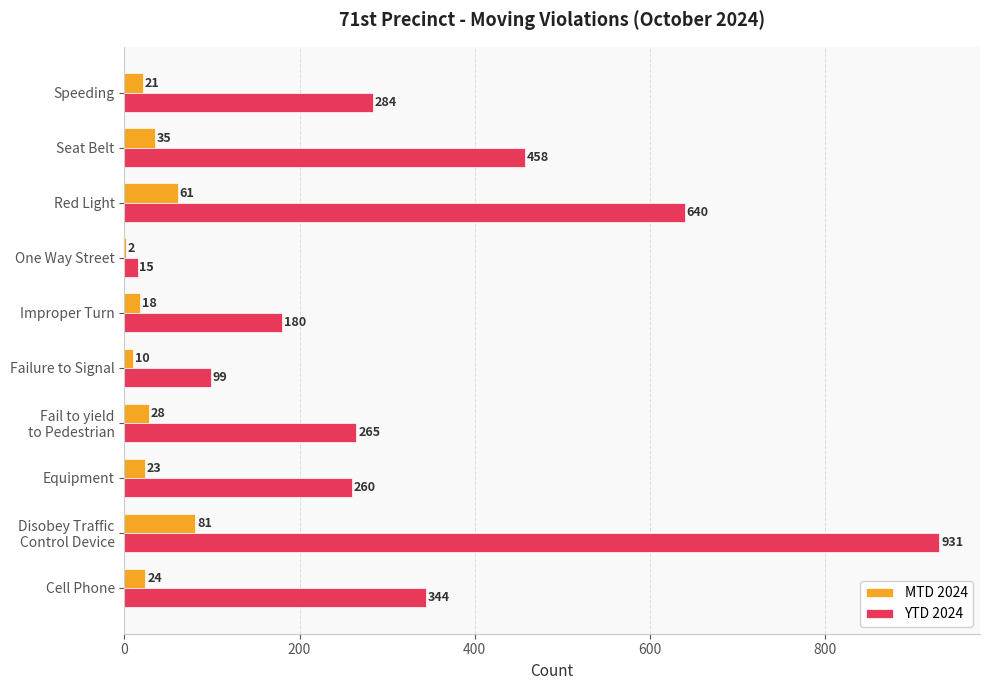

The value of YTD 2024 at Speeding is 79. True or false?

False